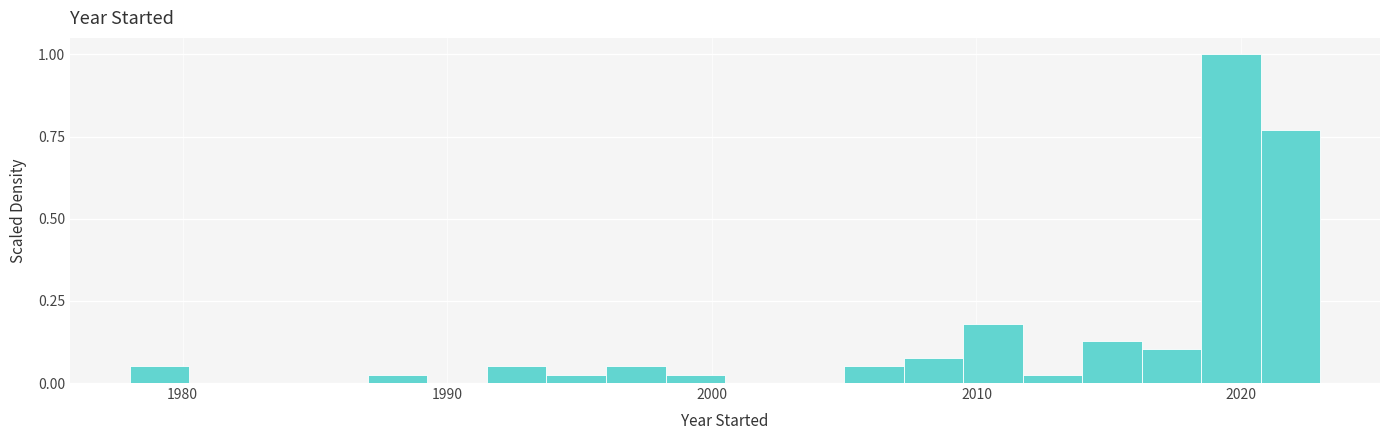

Around what value on the x-axis is the tallest bar? Give the approximate position of its centre, as read against the axis.

2020